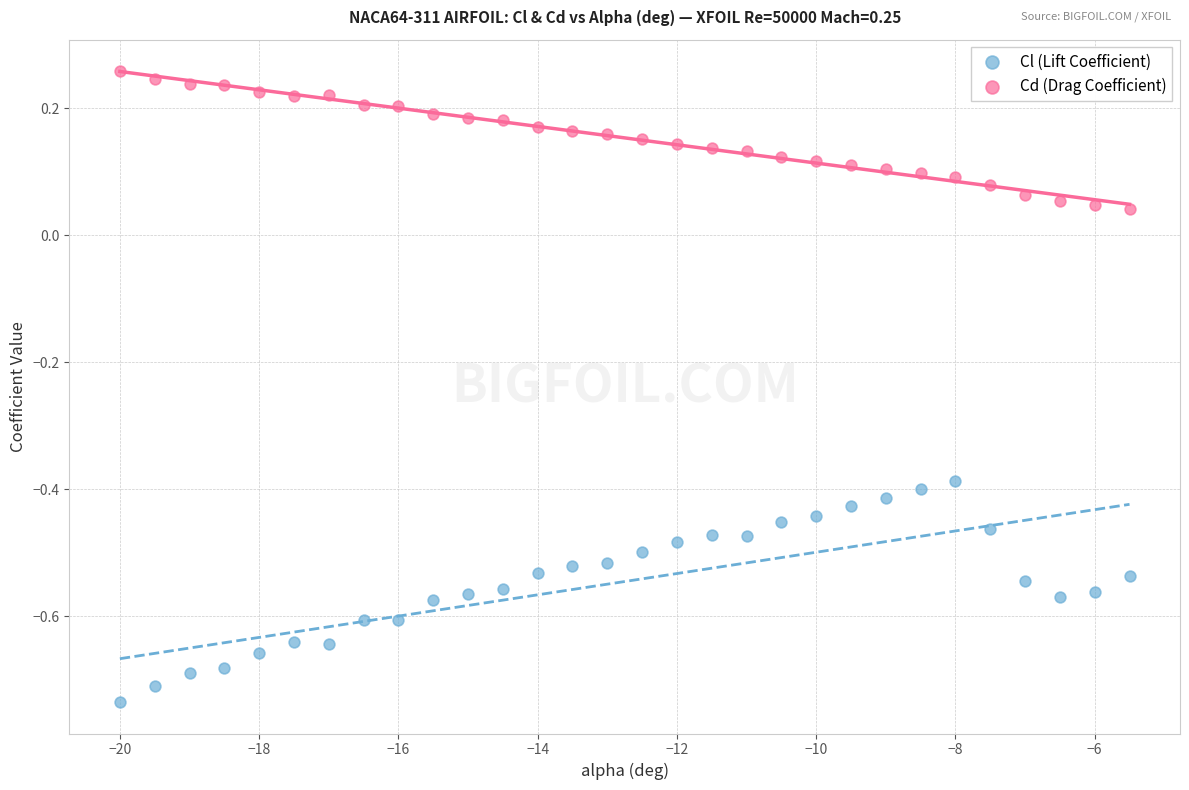

Which series contains the lowest Y value?

Cl (Lift Coefficient)